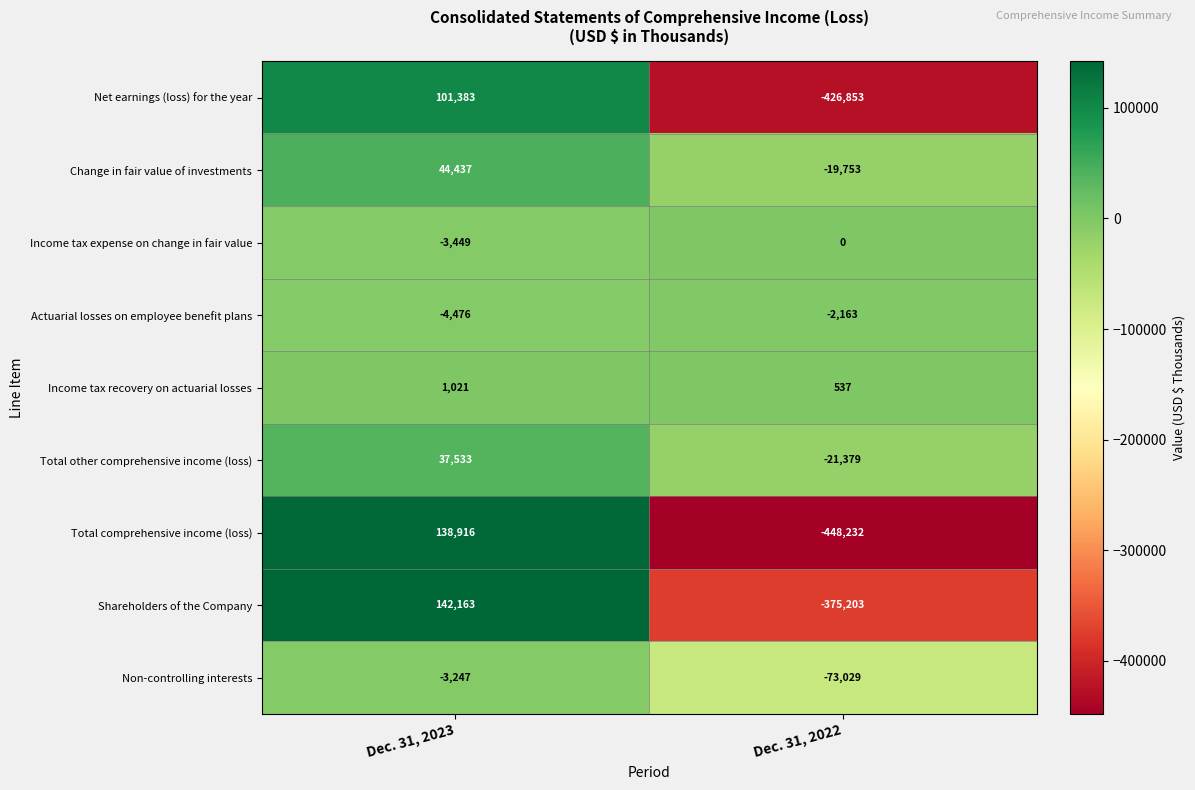

What is the difference between the maximum and minimum values in the Change in fair value of investments series?

64190